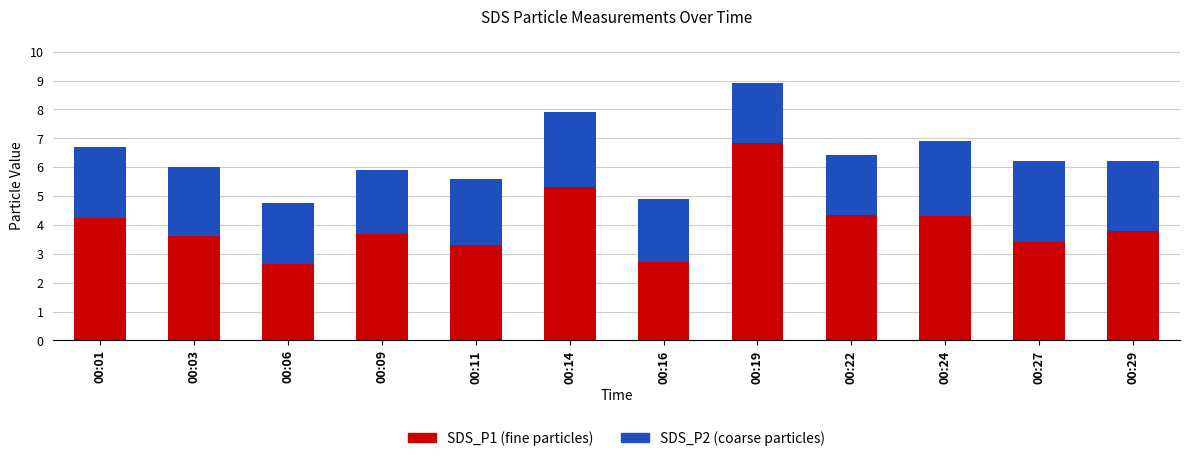

What is the total value across all series at 00:16?

4.9